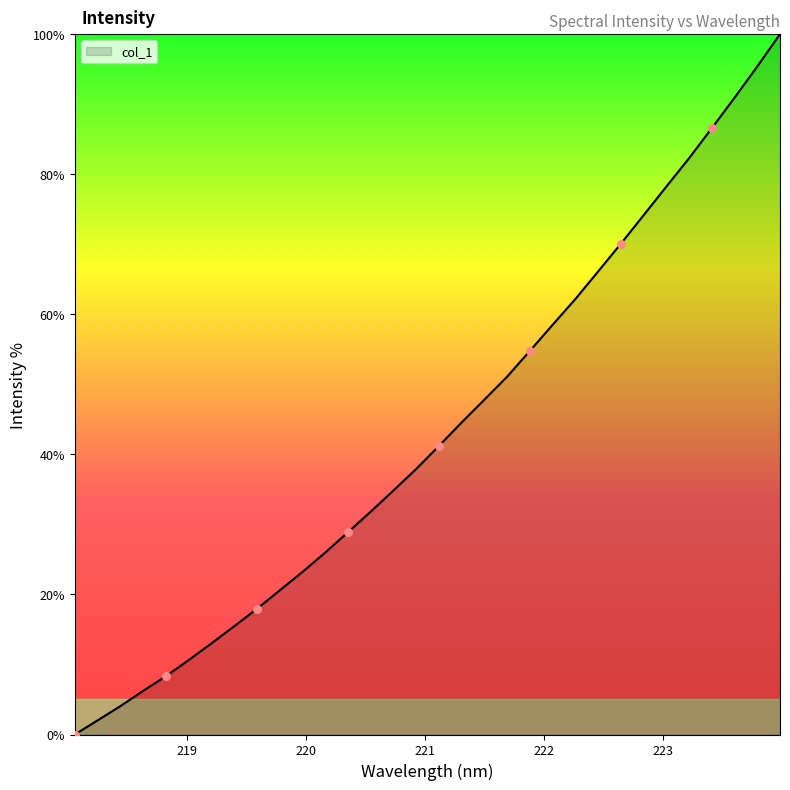

What is the maximum value shown in the chart?

100.0